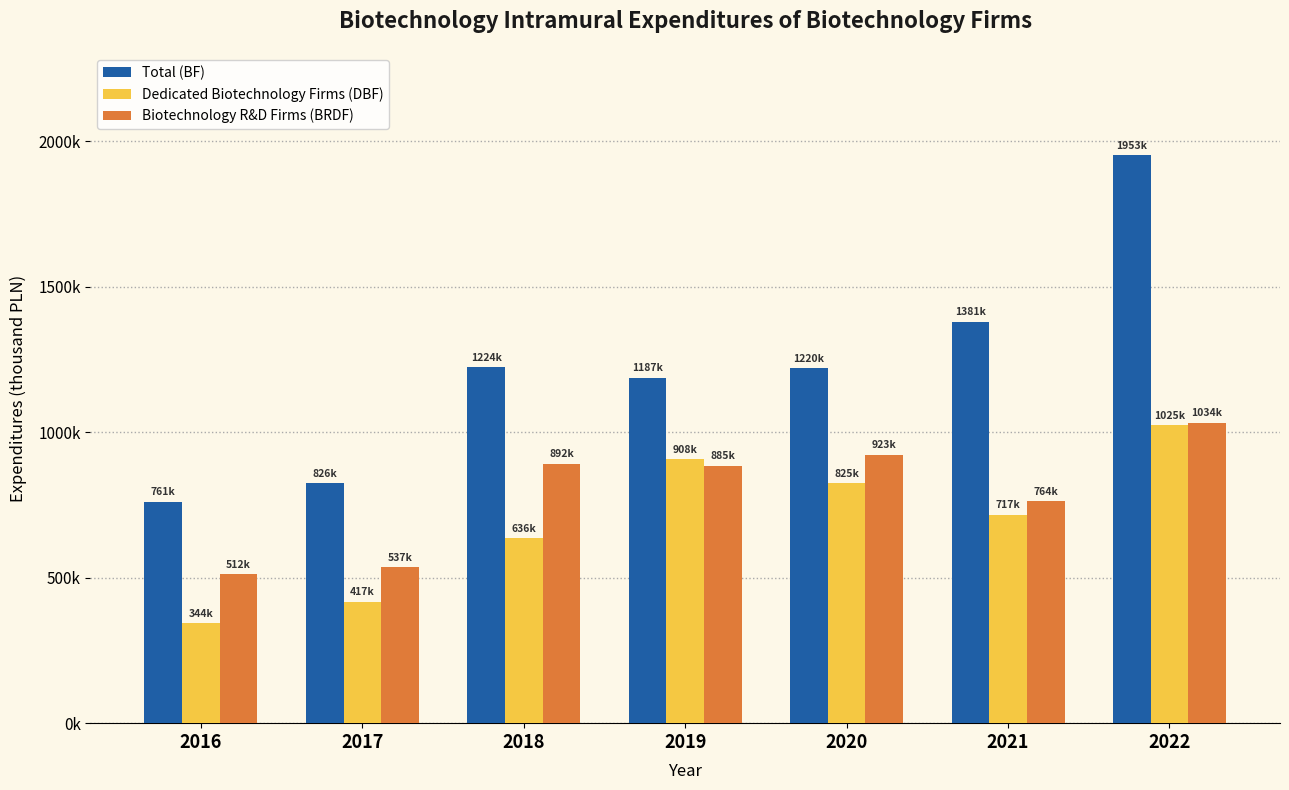

Which series has the largest total across all categories?

Total (BF)